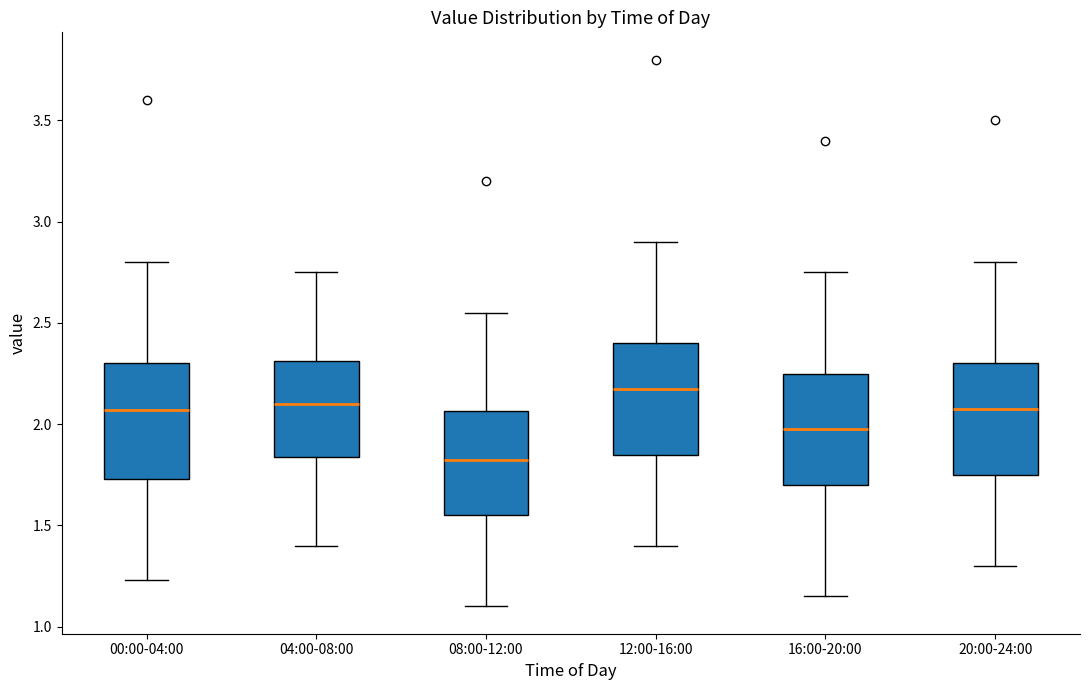

Where is the upper edge of the box for 04:00-08:00 on the y-axis? The values are not printed on the chart, so give them approximately, as read against the axis.

2.30